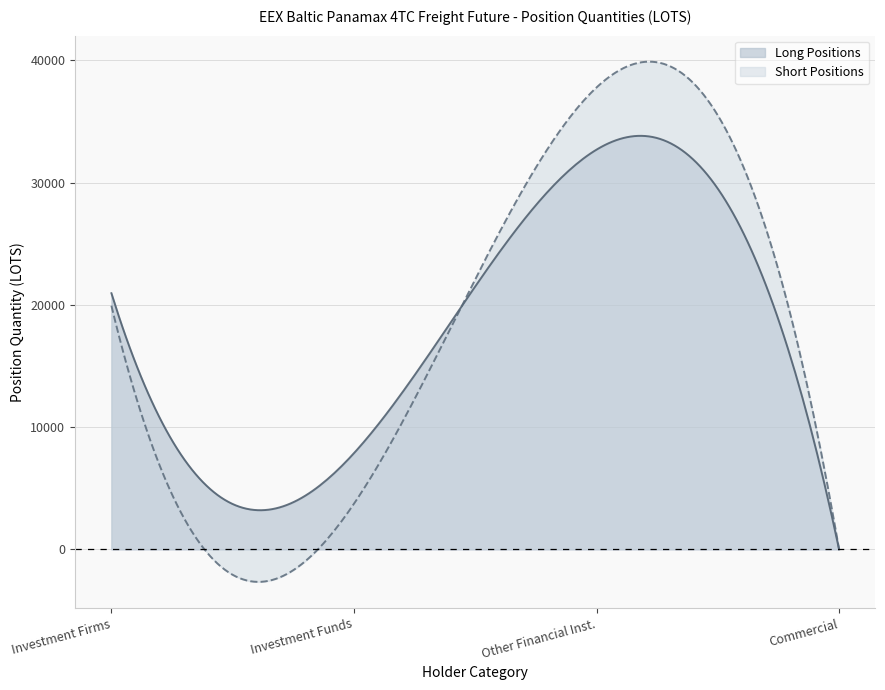

Which series has the largest range (max minus min)?

Short Positions